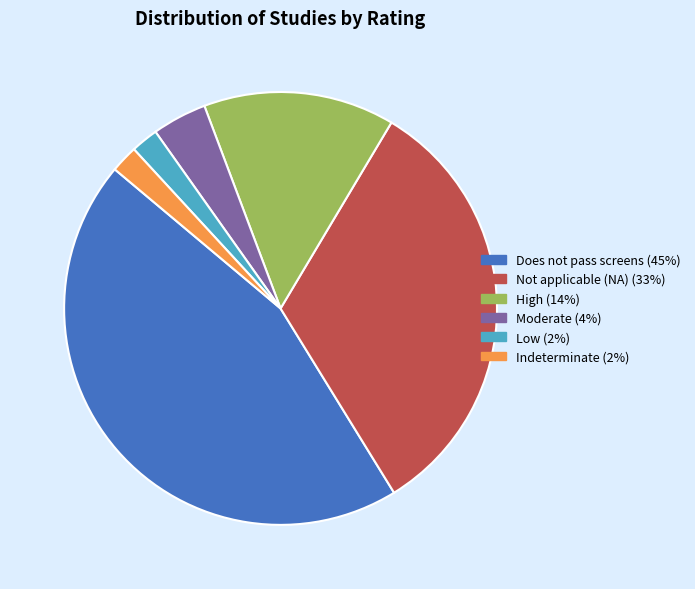

Is there a majority slice in this chart?

No